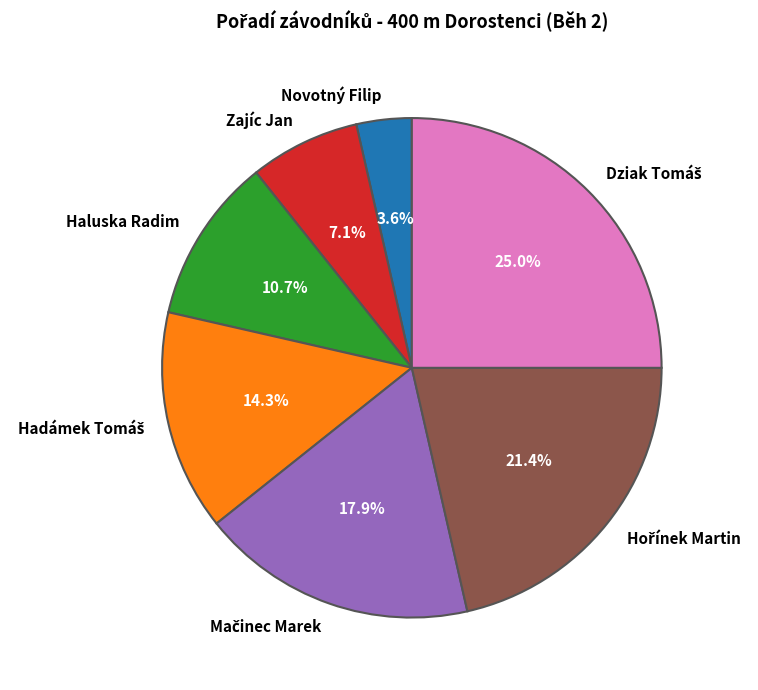

To the nearest percent, what is the difference between the largest and smallest slice percentages?

21%